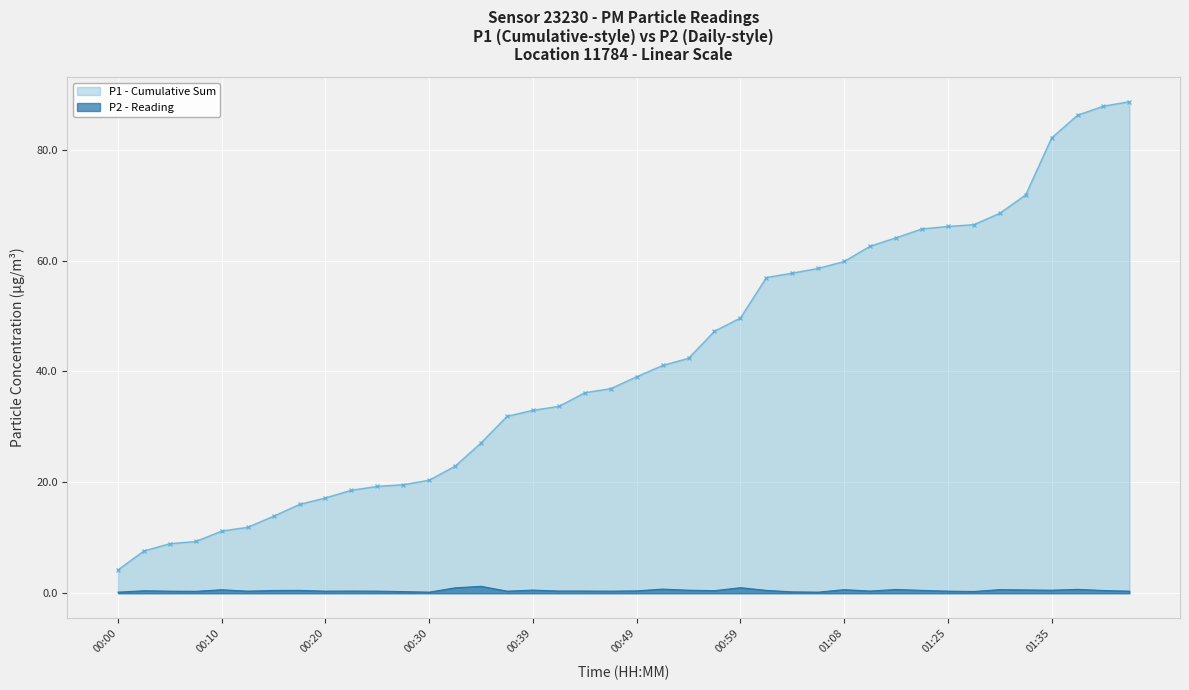

What is the sum of the values at 00:15 and 00:10?

1.1